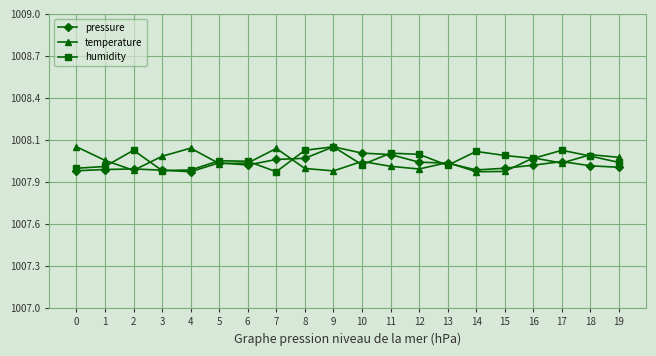

At how many categories does at least one series exceed 1008?

18